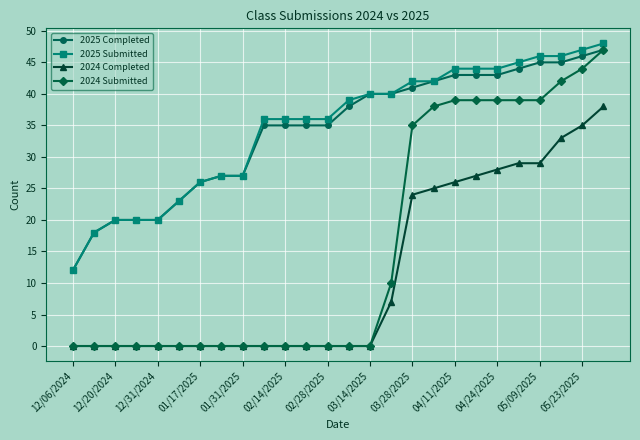

Which series has the largest range (max minus min)?

2024 Submitted